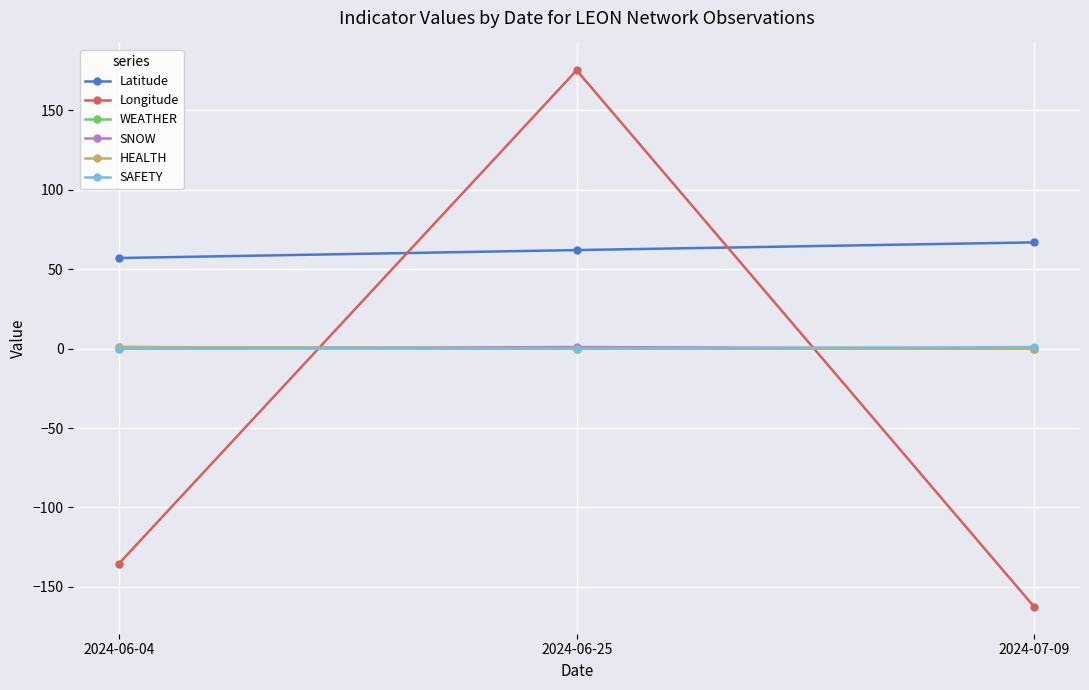

Is it true that WEATHER equals 0.0 at 2024-06-25?

True